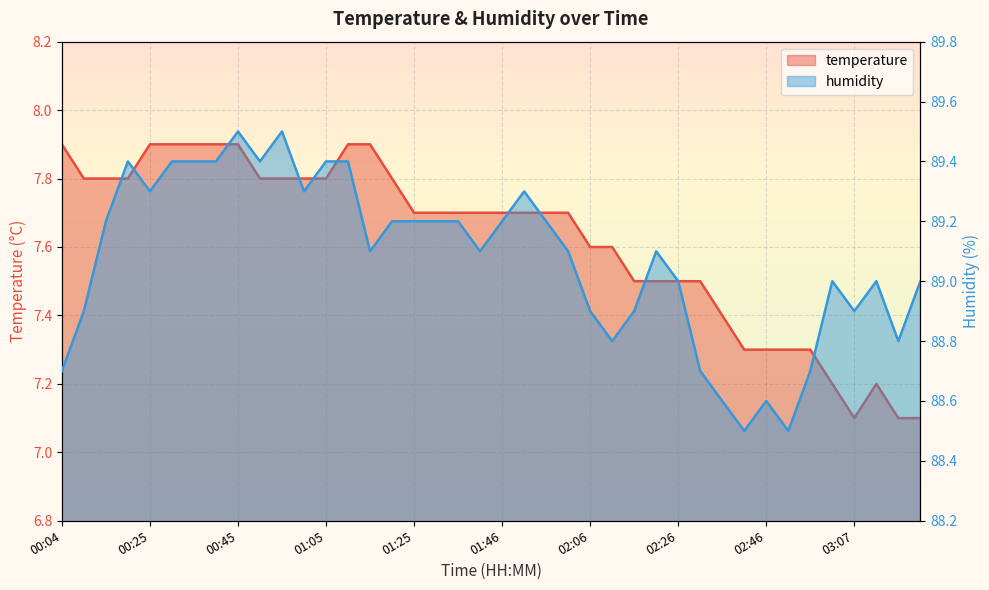

Rank the series by their average value, from highest to lowest.

humidity, temperature